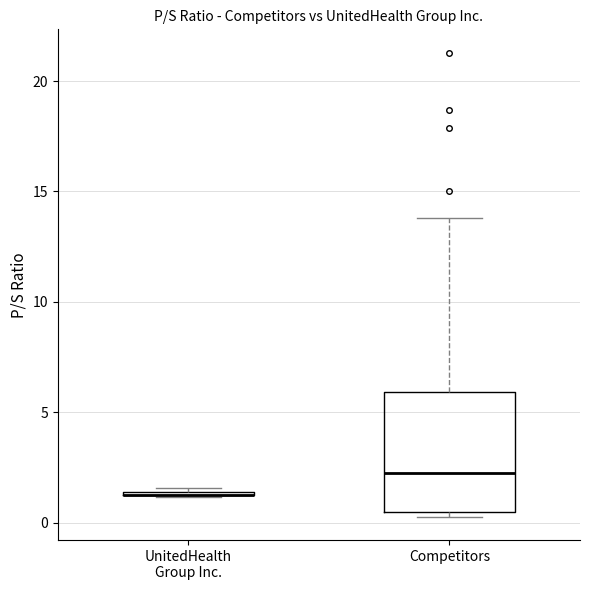

Which box is the tallest, from its lower edge to its upper edge?

Competitors